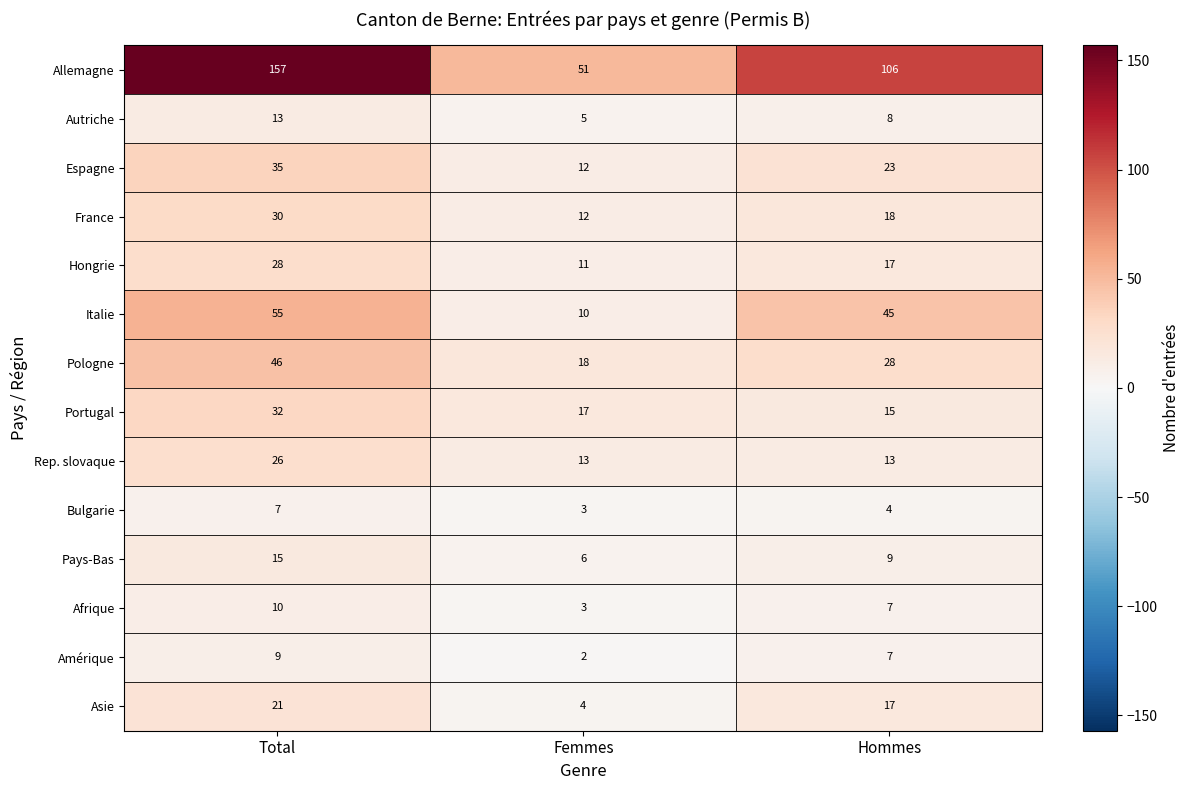

How many data points does each series have?

3